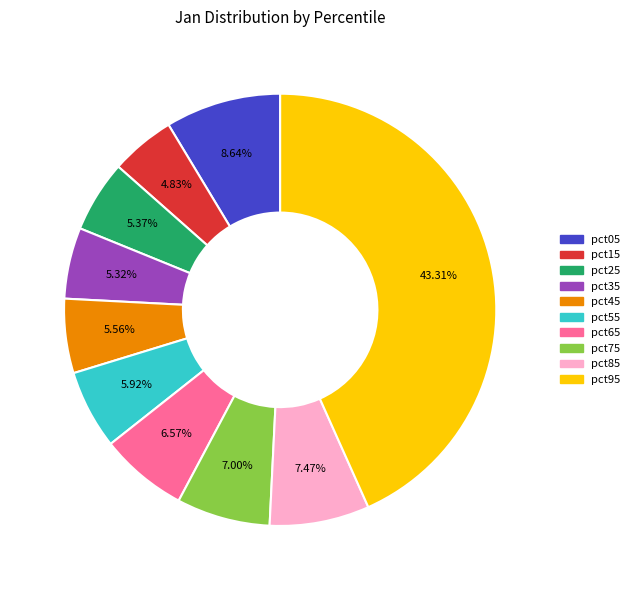

To the nearest percent, what is the average slice percentage?

10%